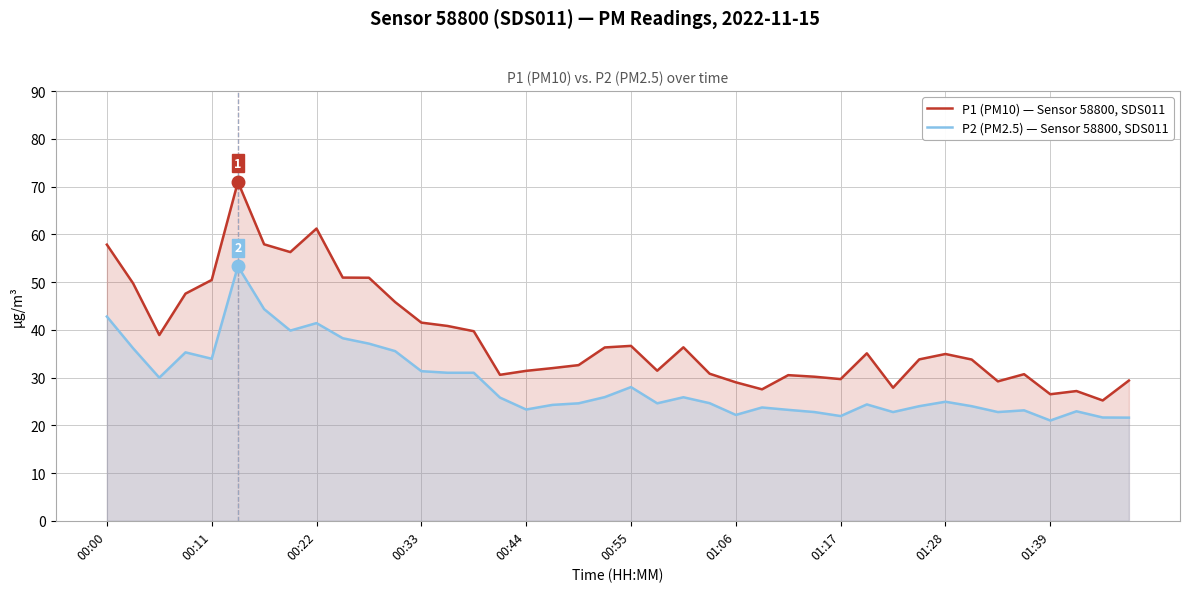

At which label does P1 (PM10) — Sensor 58800, SDS011 first exceed 34?

00:00